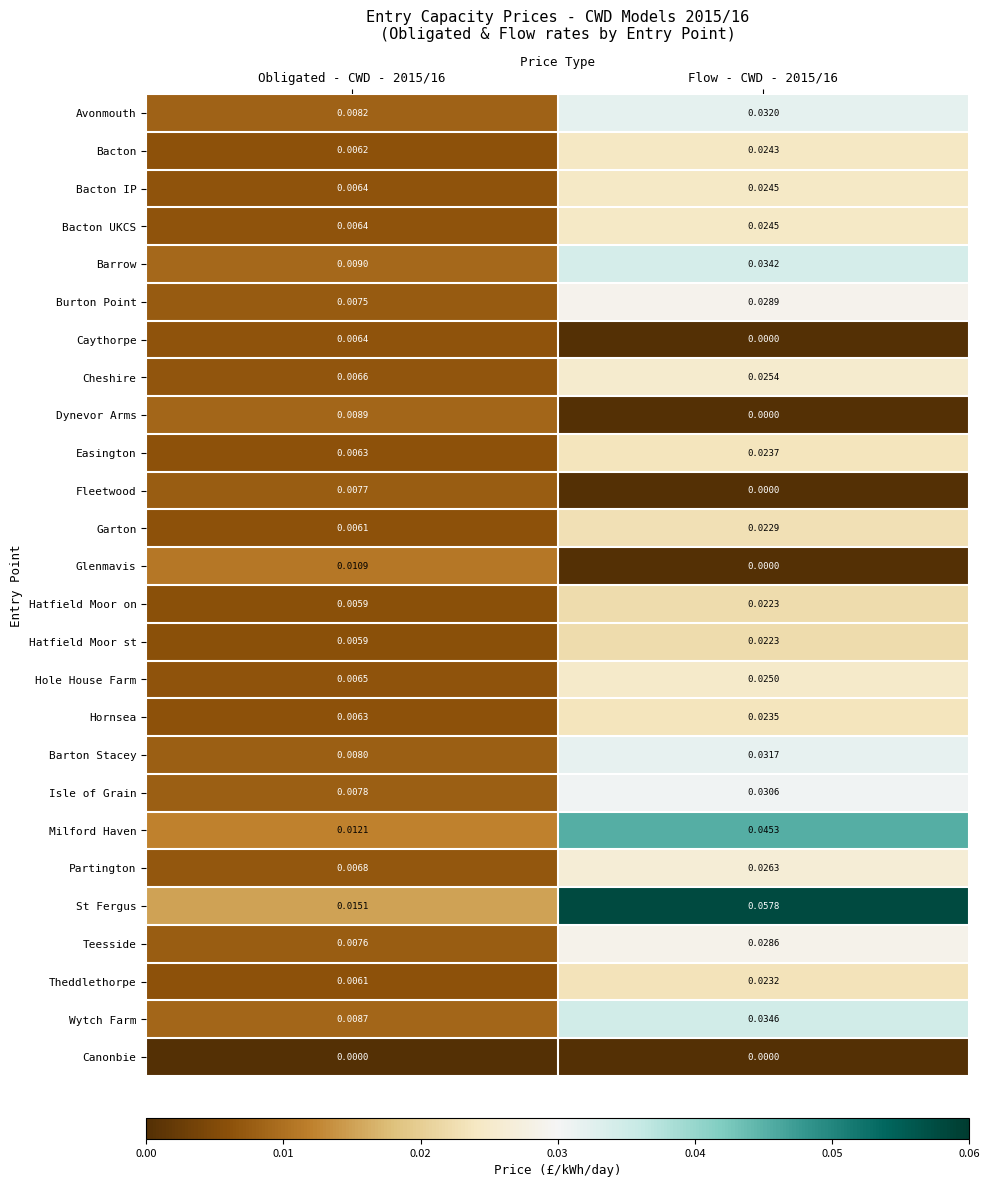

Which series changed the most between Obligated - CWD - 2015/16 and Flow - CWD - 2015/16?

St Fergus